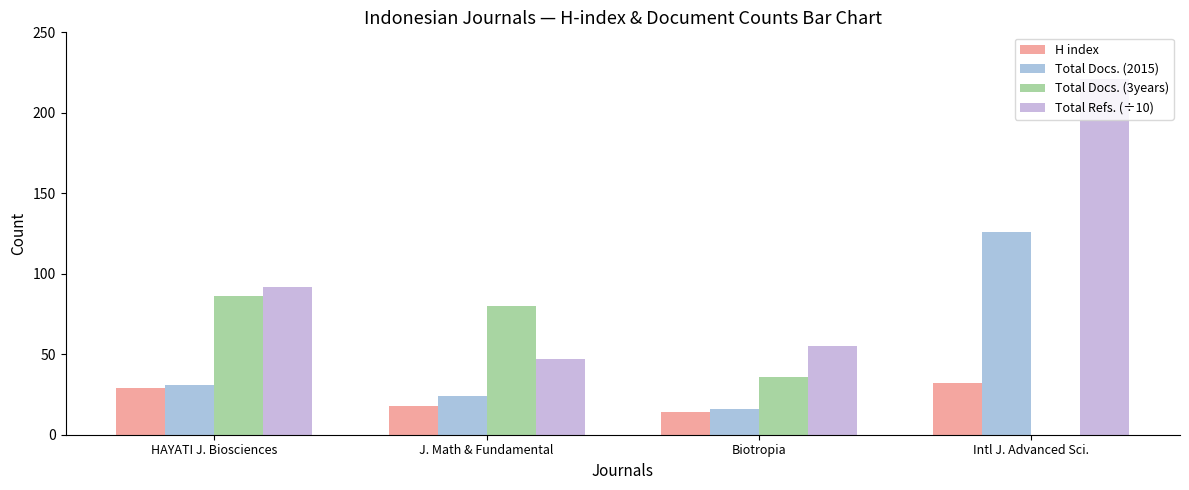

What is the difference between the maximum and minimum values in the Total Docs. (3years) series?

86